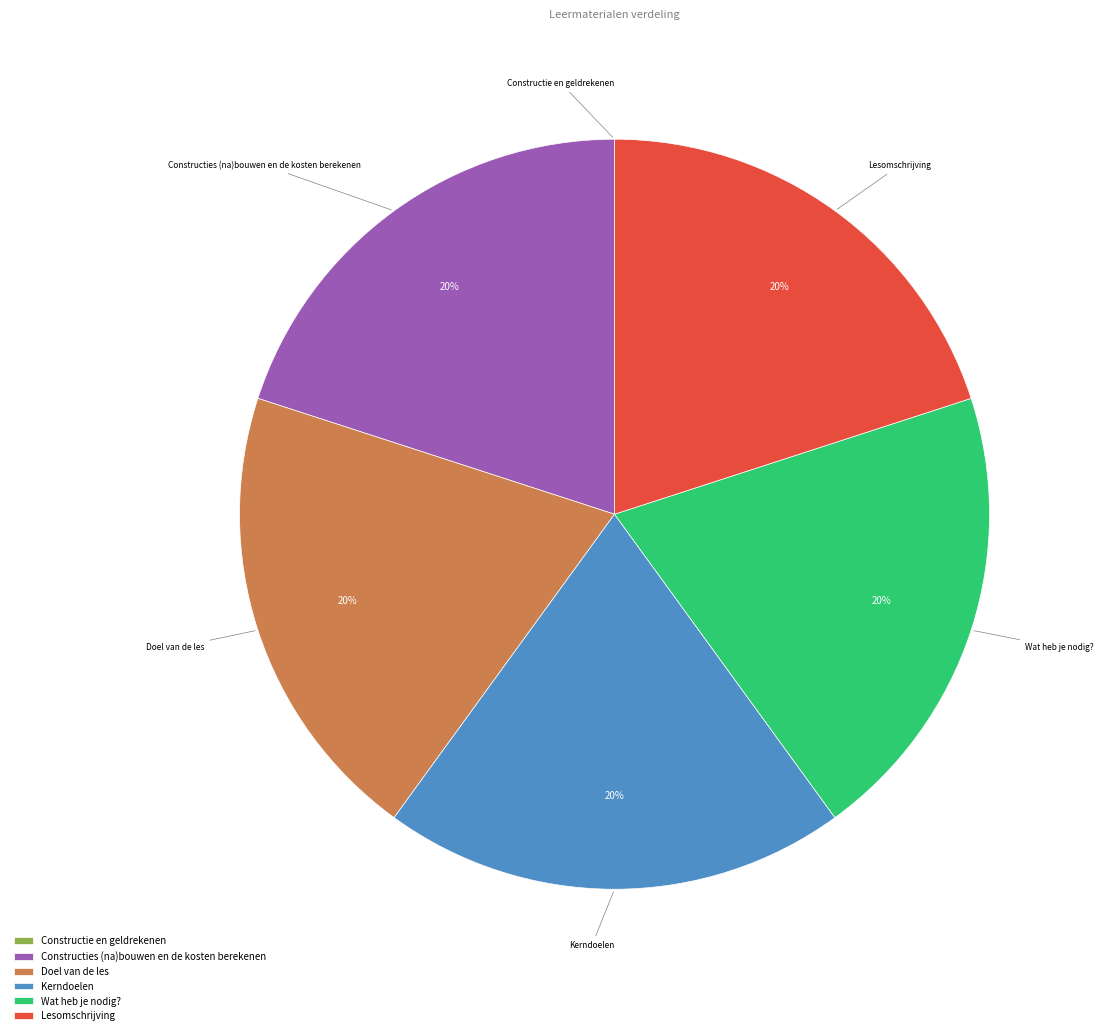

To the nearest percent, what portion does Constructies (na)bouwen en de kosten berekenen represent?

20%